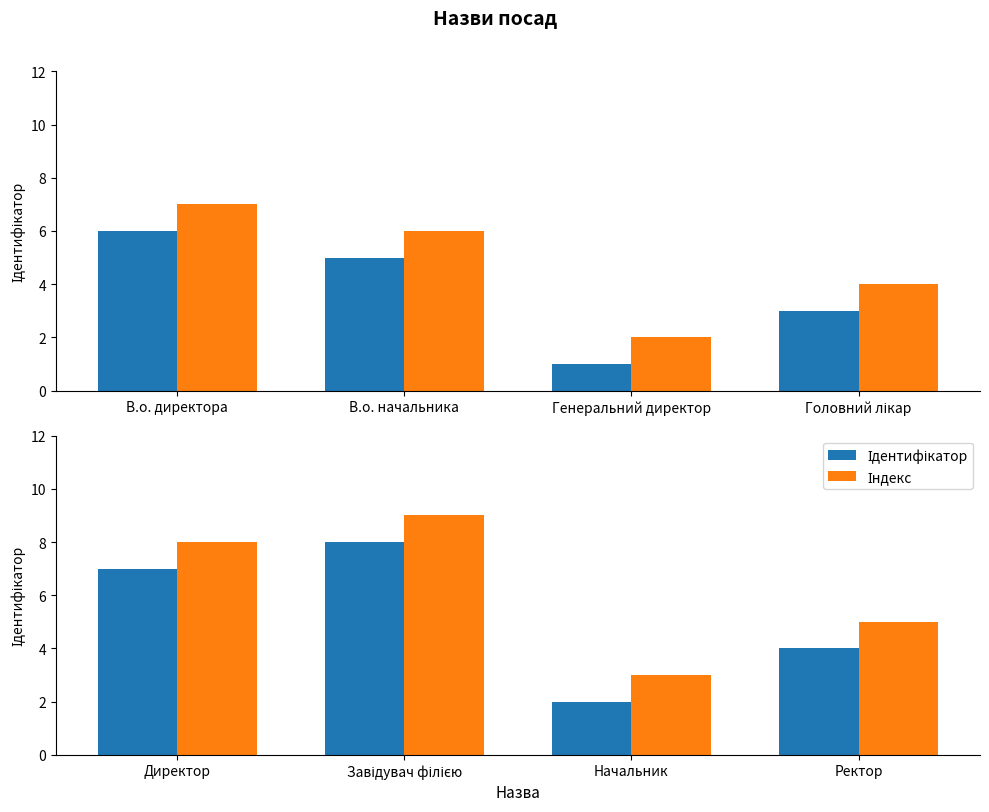

What position from the left is Ректор?

4